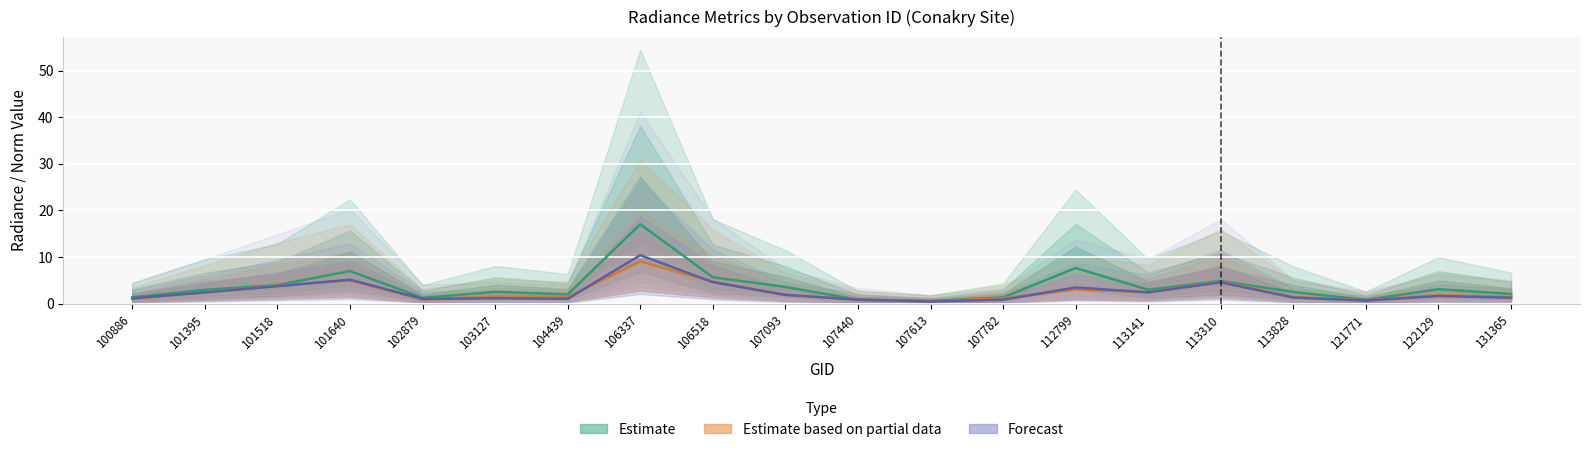

Where is the first local minimum for Forecast (rade9_mult_nadir_norm)?

102879